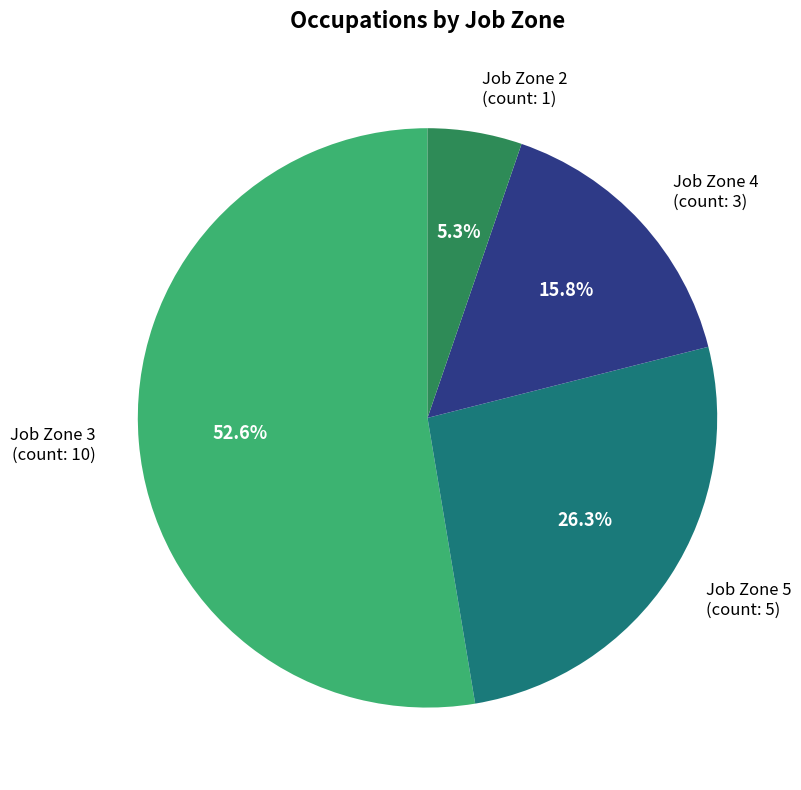

Rank the categories by value from lowest to highest.

Job Zone 2, Job Zone 4, Job Zone 5, Job Zone 3